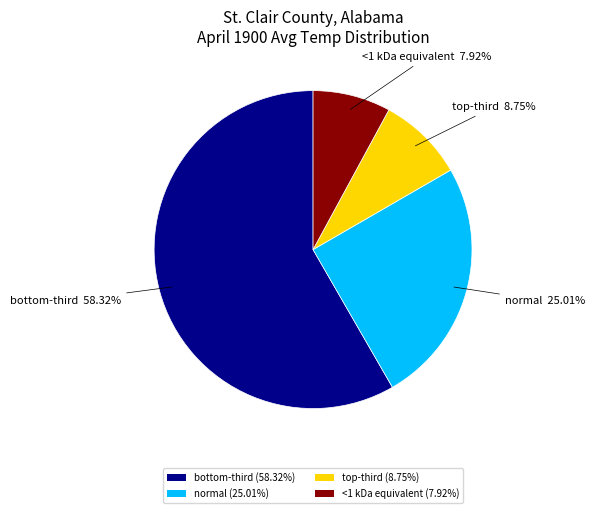

Does any single category account for the majority?

Yes